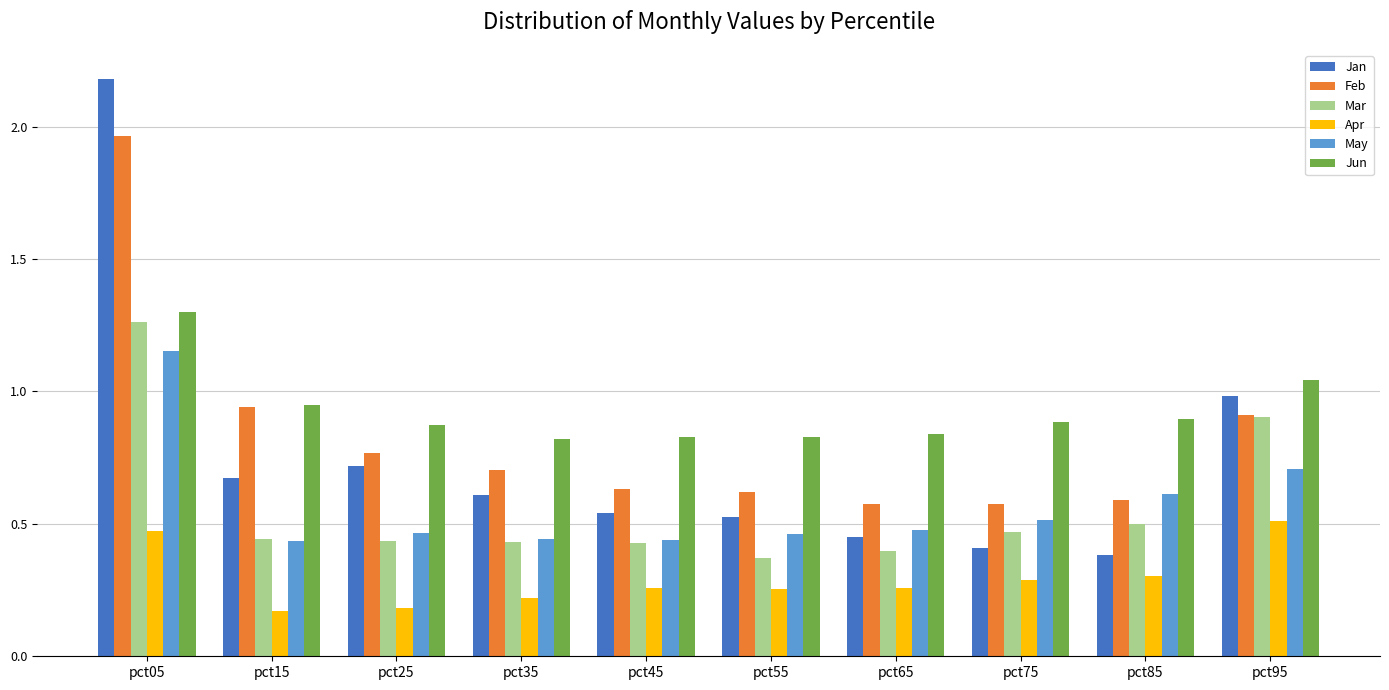

How many data points does each series have?

10